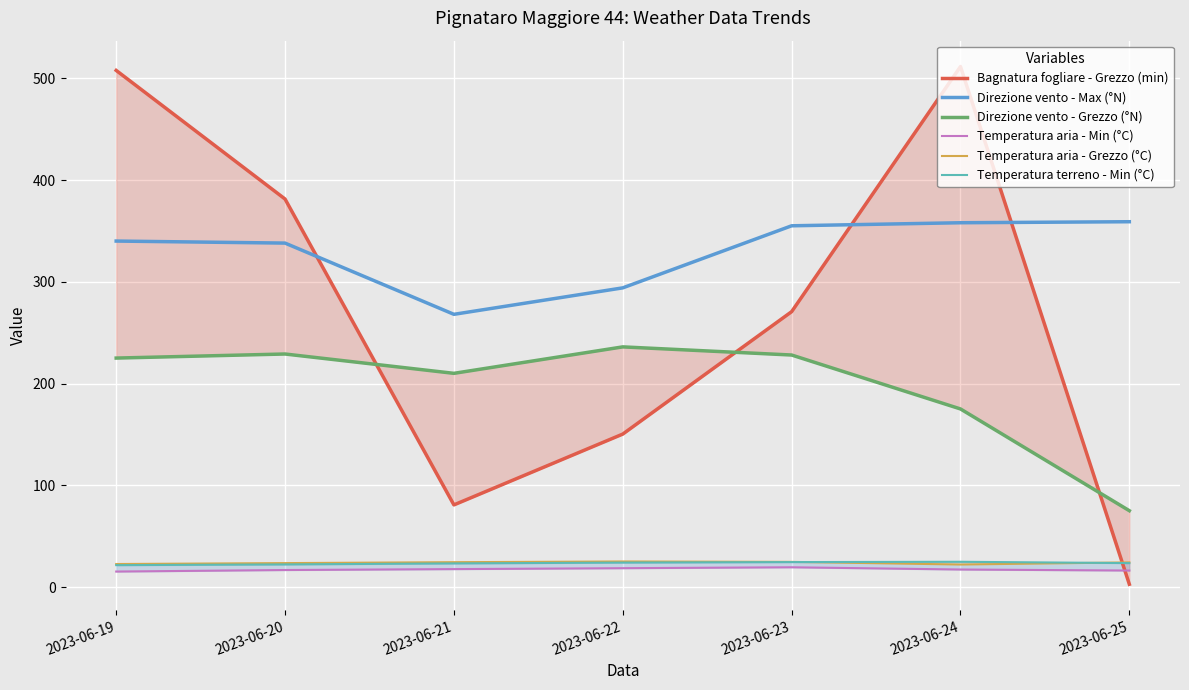

Which category has the highest value in the Temperatura aria - Min (°C) series?

2023-06-23